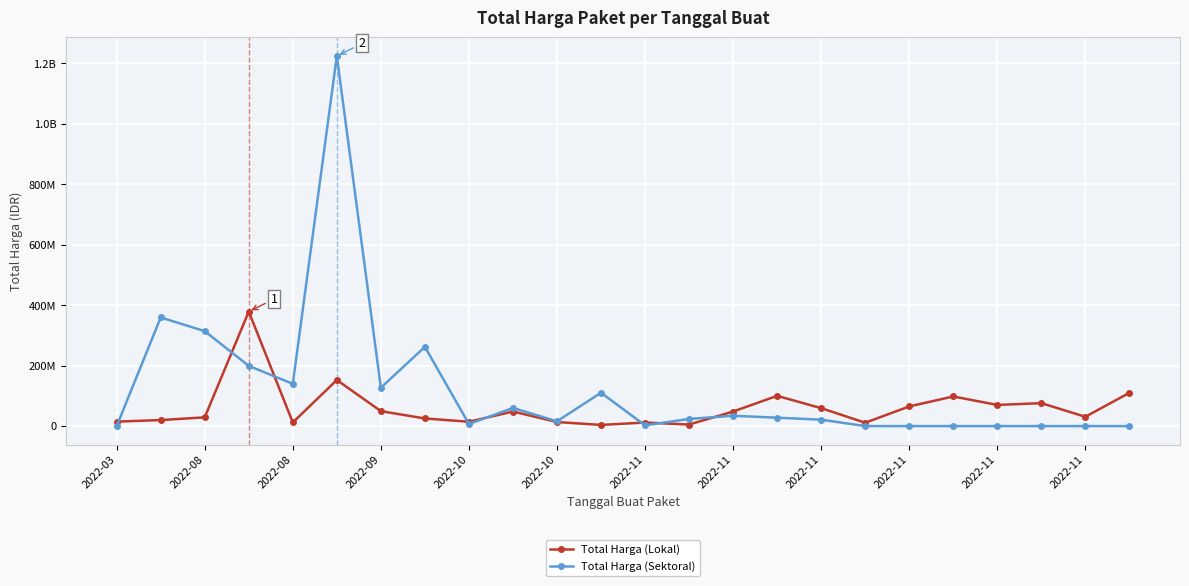

At which category does the chart reach its minimum across all series?

2022-03